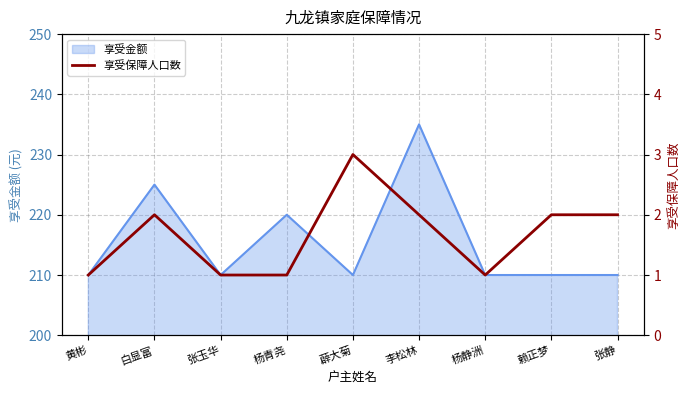

True or false: the data shows 2 at 白显富.

True